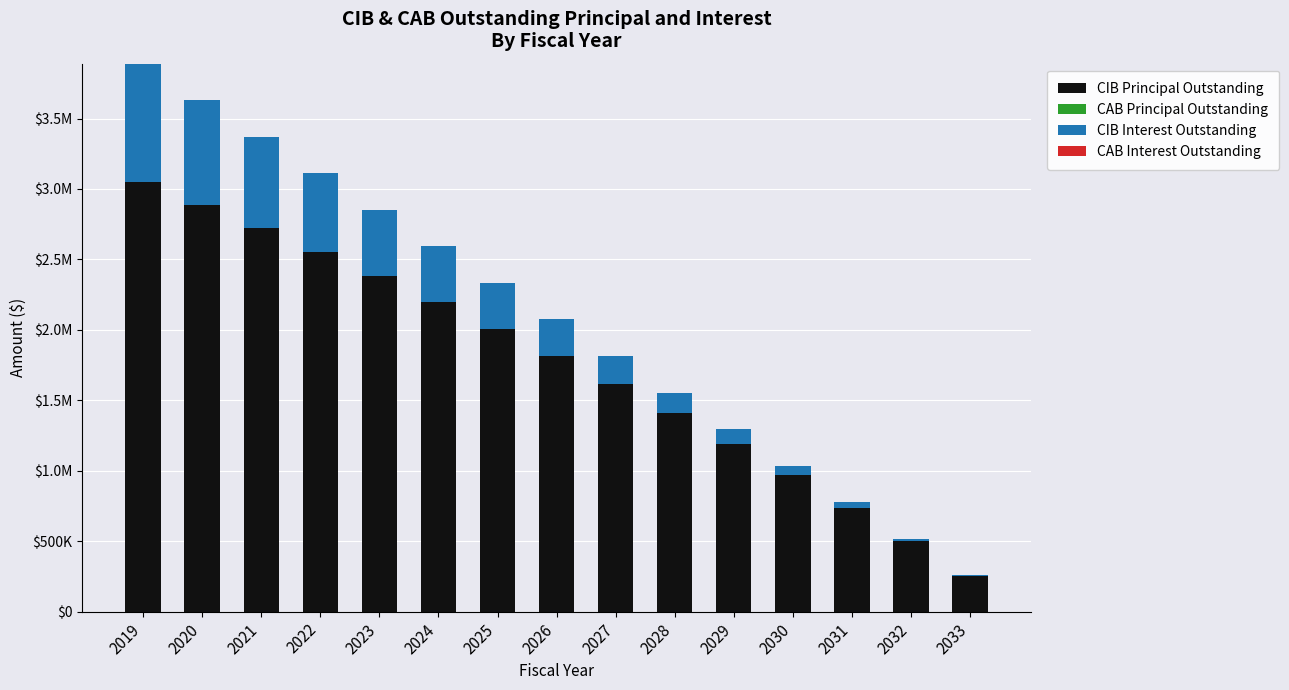

Does the chart contain stacked bars?

Yes